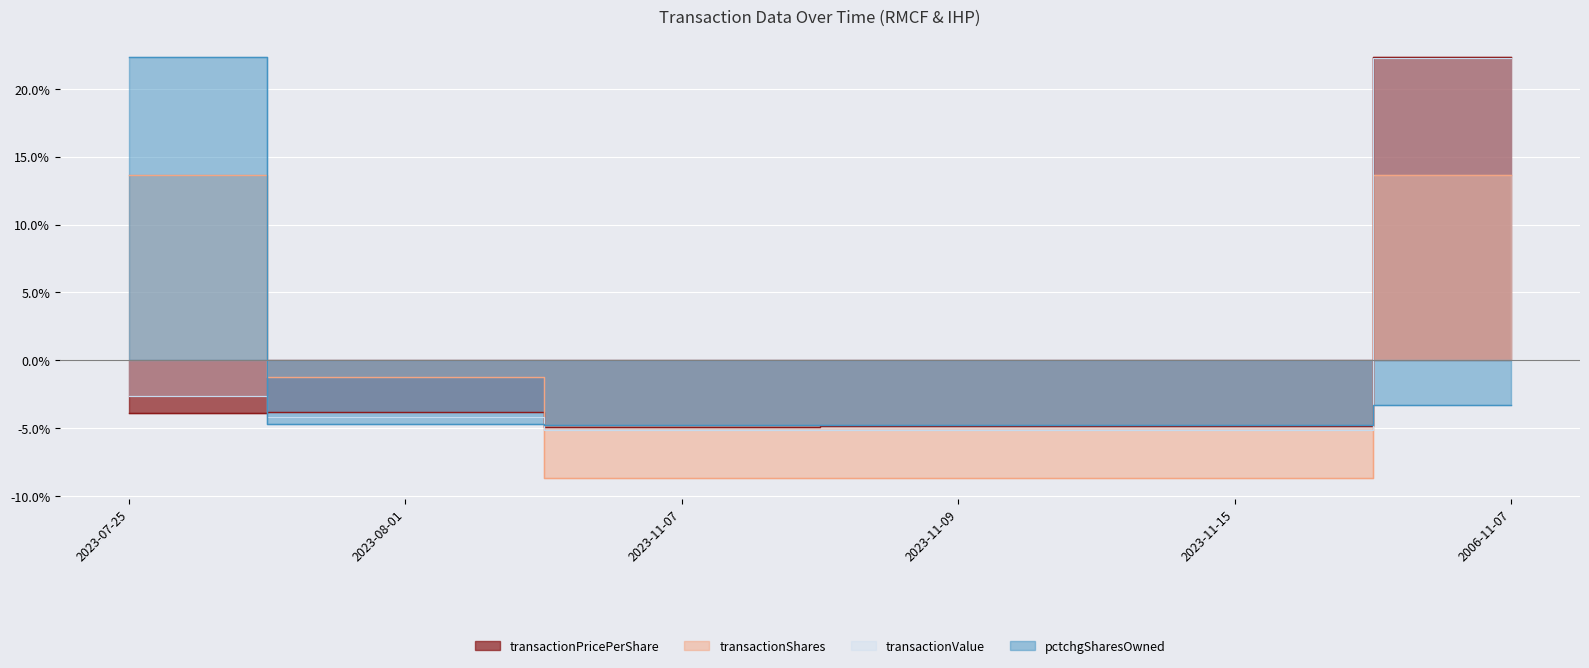

What is the maximum value shown in the chart?

22.3